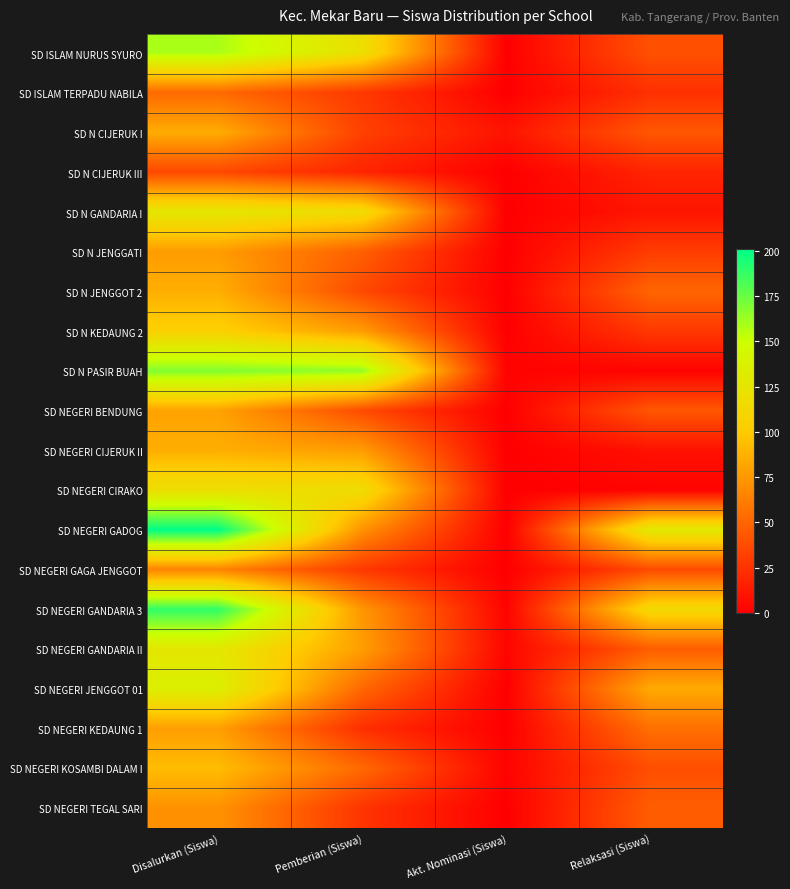

Reading left to right, extract all data points from this chart.

SD ISLAM NURUS SYURO: Disalurkan (Siswa)=159	Pemberian (Siswa)=119	Akt. Nominasi (Siswa)=0	Relaksasi (Siswa)=40
SD ISLAM TERPADU NABILA: Disalurkan (Siswa)=52	Pemberian (Siswa)=28	Akt. Nominasi (Siswa)=0	Relaksasi (Siswa)=24
SD N CIJERUK I: Disalurkan (Siswa)=85	Pemberian (Siswa)=32	Akt. Nominasi (Siswa)=10	Relaksasi (Siswa)=43
SD N CIJERUK III: Disalurkan (Siswa)=36	Pemberian (Siswa)=18	Akt. Nominasi (Siswa)=0	Relaksasi (Siswa)=18
SD N GANDARIA I: Disalurkan (Siswa)=127	Pemberian (Siswa)=116	Akt. Nominasi (Siswa)=0	Relaksasi (Siswa)=11
SD N JENGGATI: Disalurkan (Siswa)=77	Pemberian (Siswa)=47	Akt. Nominasi (Siswa)=0	Relaksasi (Siswa)=30
SD N JENGGOT 2: Disalurkan (Siswa)=86	Pemberian (Siswa)=36	Akt. Nominasi (Siswa)=0	Relaksasi (Siswa)=50
SD N KEDAUNG 2: Disalurkan (Siswa)=105	Pemberian (Siswa)=77	Akt. Nominasi (Siswa)=0	Relaksasi (Siswa)=28
SD N PASIR BUAH: Disalurkan (Siswa)=169	Pemberian (Siswa)=165	Akt. Nominasi (Siswa)=2	Relaksasi (Siswa)=2
SD NEGERI BENDUNG: Disalurkan (Siswa)=80	Pemberian (Siswa)=37	Akt. Nominasi (Siswa)=0	Relaksasi (Siswa)=43
SD NEGERI CIJERUK II: Disalurkan (Siswa)=86	Pemberian (Siswa)=77	Akt. Nominasi (Siswa)=0	Relaksasi (Siswa)=9
SD NEGERI CIRAKO: Disalurkan (Siswa)=119	Pemberian (Siswa)=117	Akt. Nominasi (Siswa)=0	Relaksasi (Siswa)=2
SD NEGERI GADOG: Disalurkan (Siswa)=201	Pemberian (Siswa)=72	Akt. Nominasi (Siswa)=0	Relaksasi (Siswa)=129
SD NEGERI GAGA JENGGOT: Disalurkan (Siswa)=65	Pemberian (Siswa)=28	Akt. Nominasi (Siswa)=0	Relaksasi (Siswa)=37
SD NEGERI GANDARIA 3: Disalurkan (Siswa)=189	Pemberian (Siswa)=74	Akt. Nominasi (Siswa)=2	Relaksasi (Siswa)=113
SD NEGERI GANDARIA II: Disalurkan (Siswa)=127	Pemberian (Siswa)=78	Akt. Nominasi (Siswa)=3	Relaksasi (Siswa)=46
SD NEGERI JENGGOT 01: Disalurkan (Siswa)=135	Pemberian (Siswa)=51	Akt. Nominasi (Siswa)=0	Relaksasi (Siswa)=84
SD NEGERI KEDAUNG 1: Disalurkan (Siswa)=78	Pemberian (Siswa)=23	Akt. Nominasi (Siswa)=0	Relaksasi (Siswa)=55
SD NEGERI KOSAMBI DALAM I: Disalurkan (Siswa)=93	Pemberian (Siswa)=52	Akt. Nominasi (Siswa)=2	Relaksasi (Siswa)=39
SD NEGERI TEGAL SARI: Disalurkan (Siswa)=72	Pemberian (Siswa)=26	Akt. Nominasi (Siswa)=0	Relaksasi (Siswa)=46